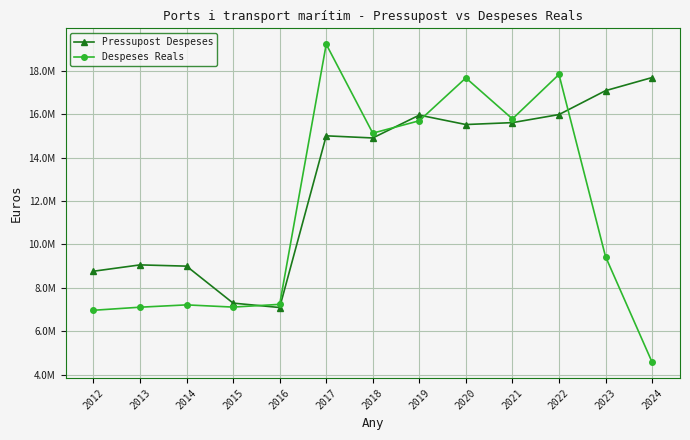

Is it true that Despeses Reals equals 15124496.6 at 2018?

True